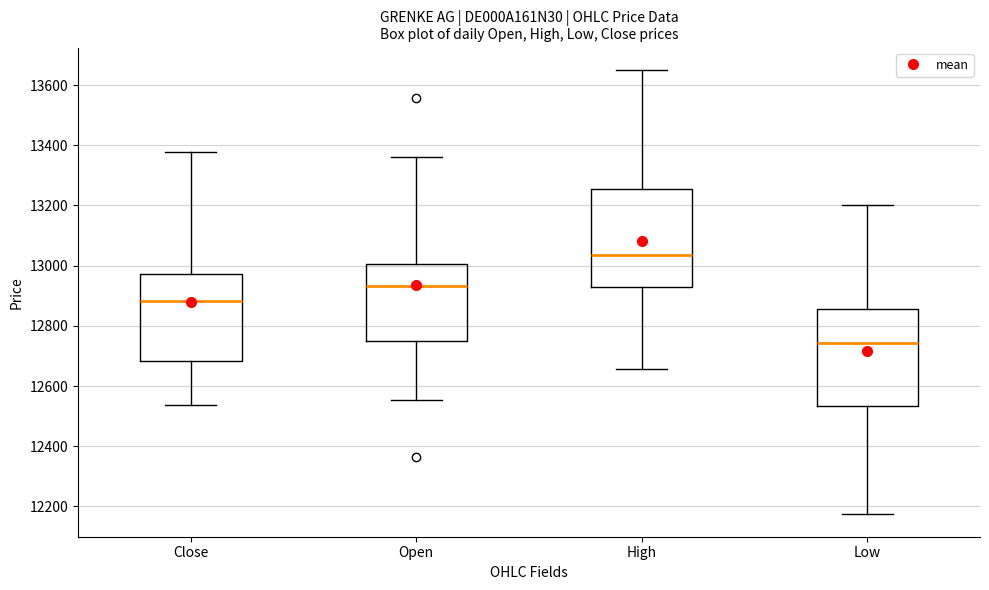

Reading left to right, transcribe this box plot: for each box, give where its median line is, the range the box spans, and where its two whiskers end, as read against the y-axis. The values are not printed on the chart, so give them approximately, as read against the axis.

Close: median 12880, box 12680 to 12980, whiskers 12540 to 13380
Open: median 12940, box 12760 to 13000, whiskers 12560 to 13360
High: median 13040, box 12920 to 13260, whiskers 12660 to 13660
Low: median 12740, box 12540 to 12860, whiskers 12180 to 13200